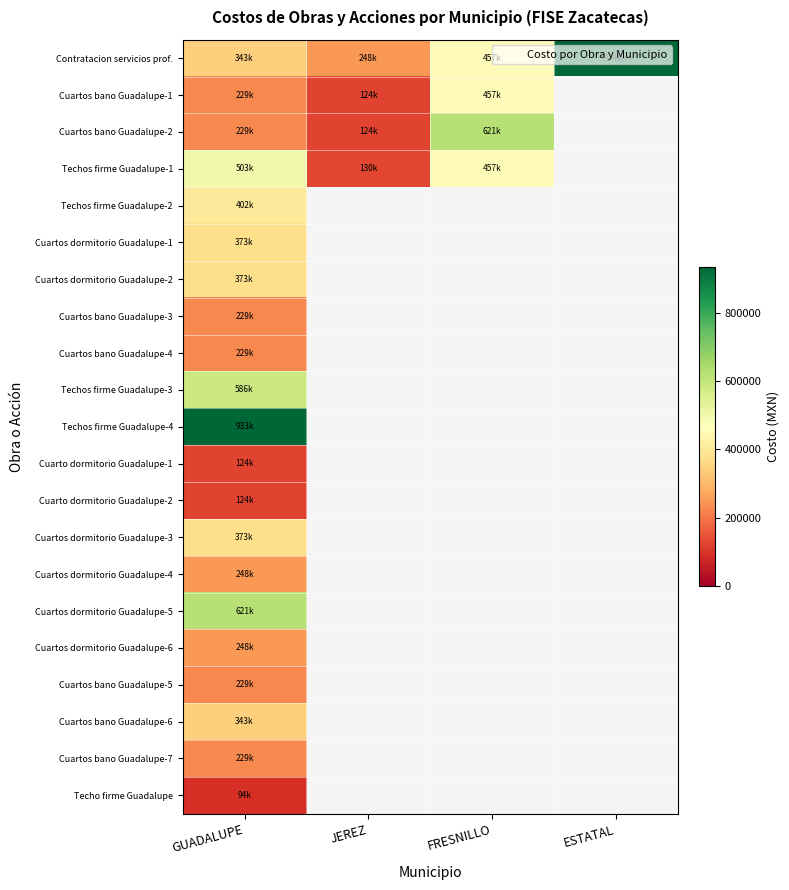

At which label does Cuartos bano Guadalupe-4 reach its peak?

GUADALUPE